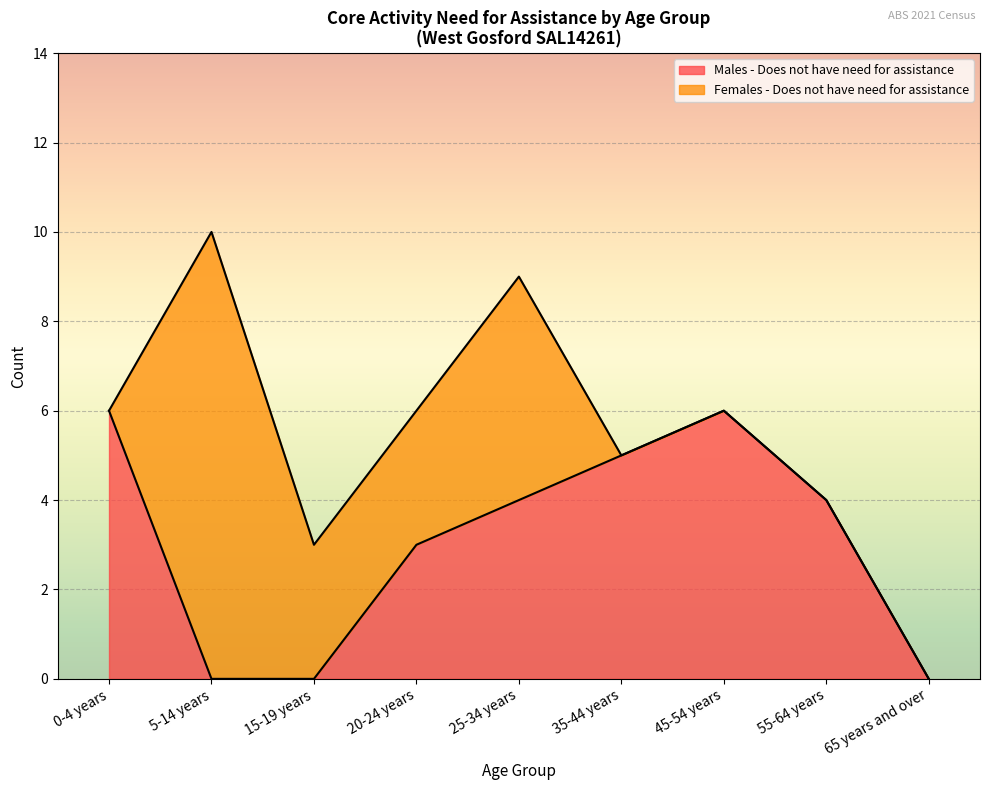

What is the label of the 6th point from the right?

20-24 years